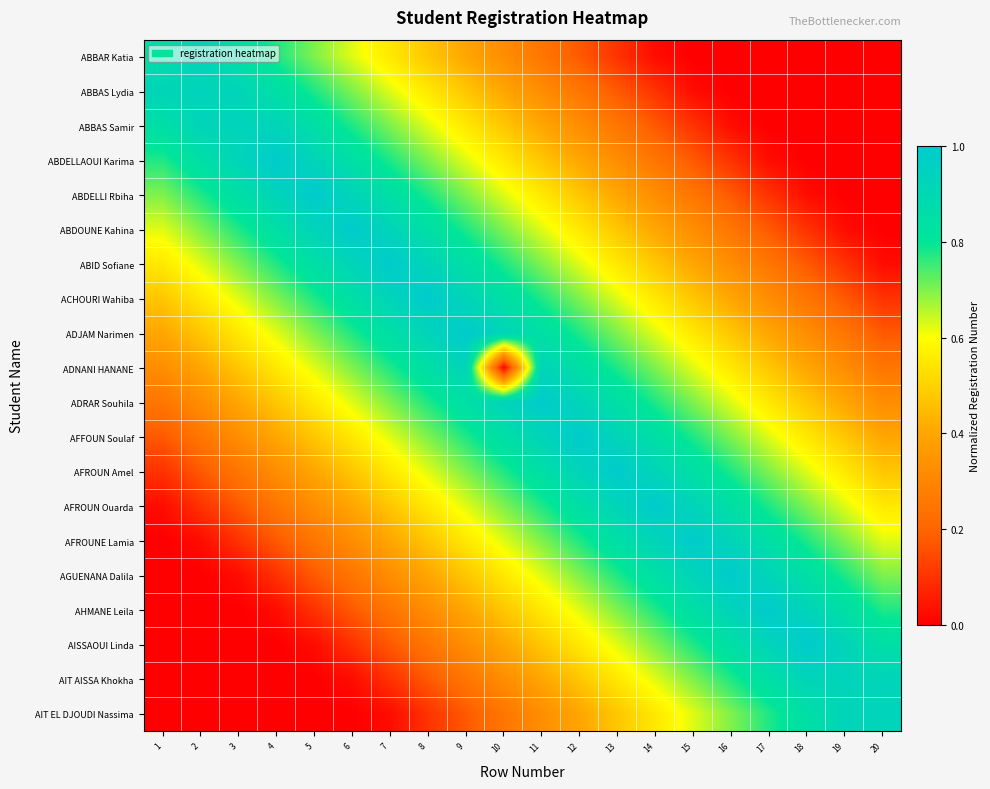

At 4, list the series in order from smallest to largest.

AISSAOUI Linda, AIT AISSA Khokha, AIT EL DJOUDI Nassima, AHMANE Leila, AGUENANA Dalila, AFROUNE Lamia, AFROUN Ouarda, AFROUN Amel, AFFOUN Soulaf, ADRAR Souhila, ADNANI HANANE, ADJAM Narimen, ACHOURI Wahiba, ABBAR Katia, ABID Sofiane, ABBAS Lydia, ABDOUNE Kahina, ABBAS Samir, ABDELLI Rbiha, ABDELLAOUI Karima